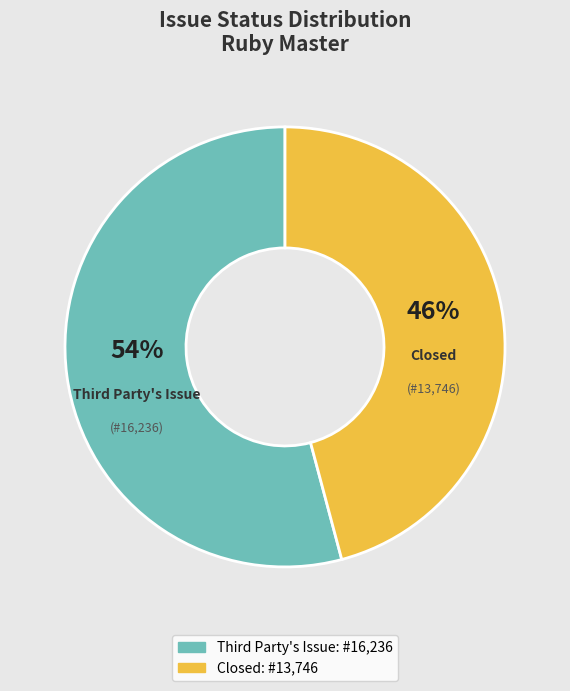

Does Closed represent more than half of the total?

No